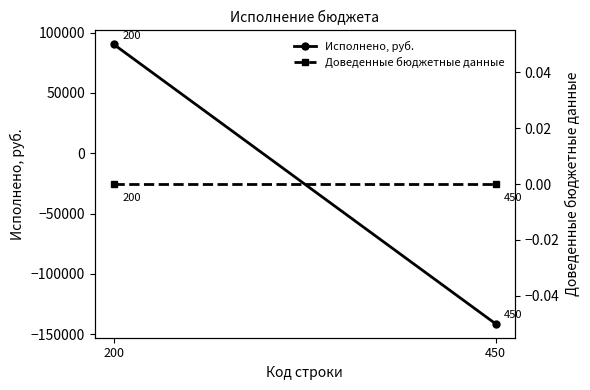

Rank the series at 200 from highest to lowest value.

Исполнено, руб., Доведенные бюджетные данные